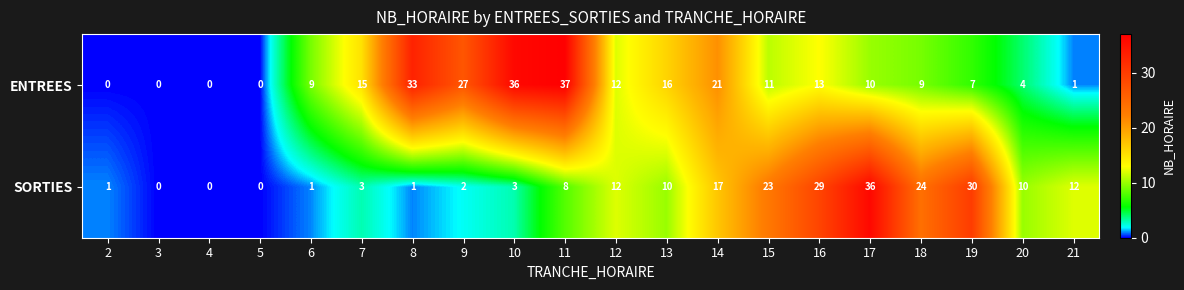

The ENTREES series shows 36 at 9. True or false?

False